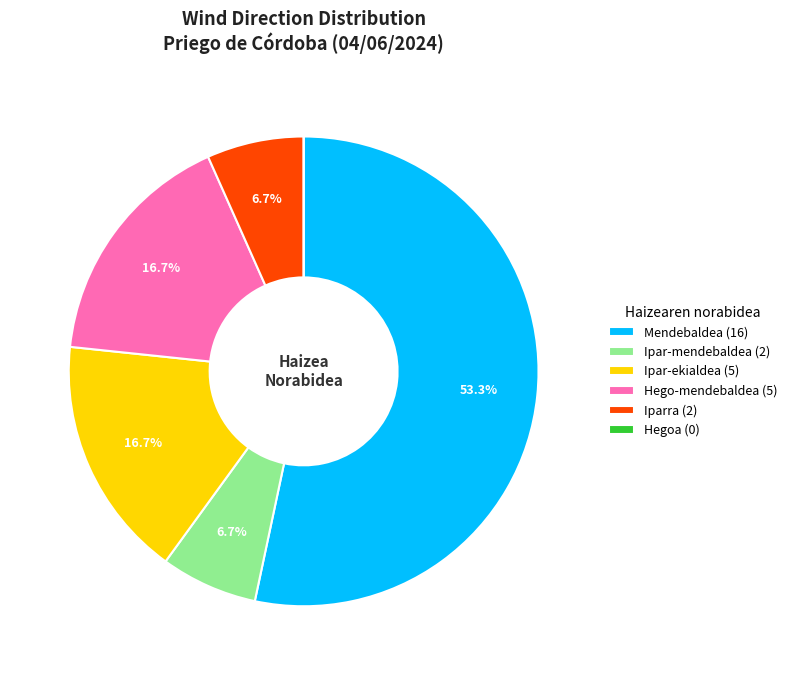

Is there any slice that represents more than half of the pie?

Yes